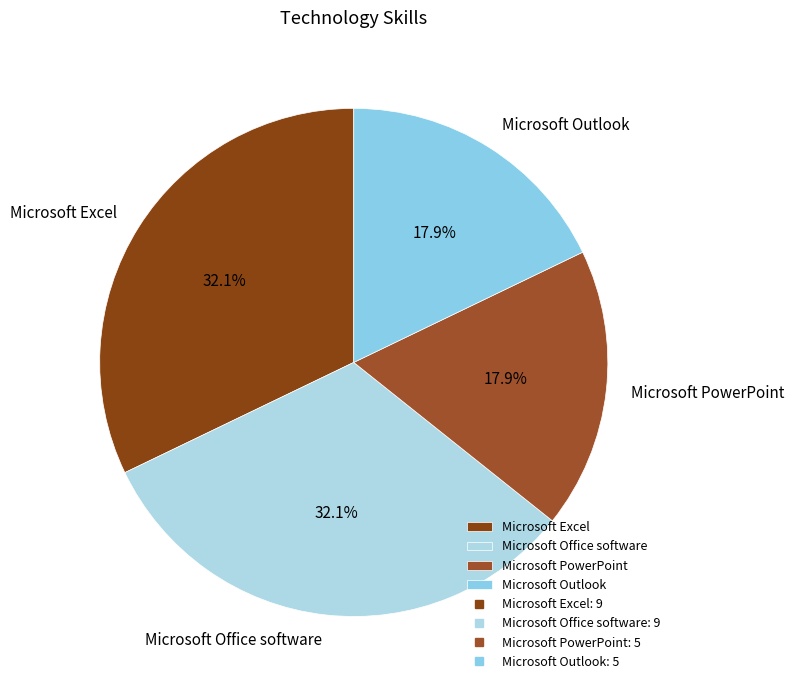

How much of the chart is everything except Microsoft Outlook?

82.1%